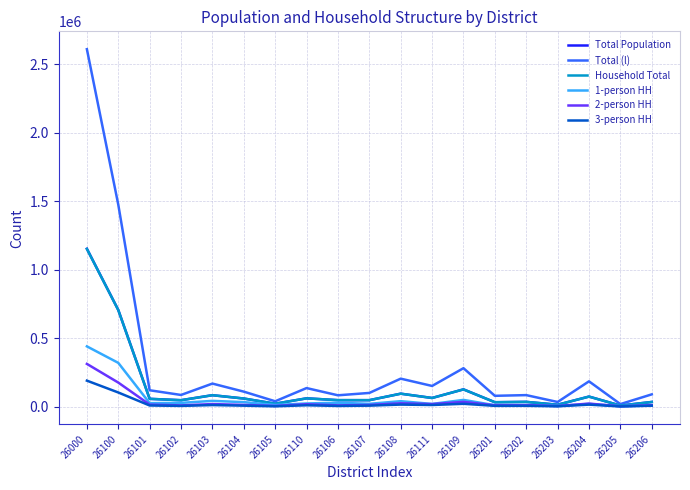

Read the 3-person HH value at 26103, to the nearest 50.

11250